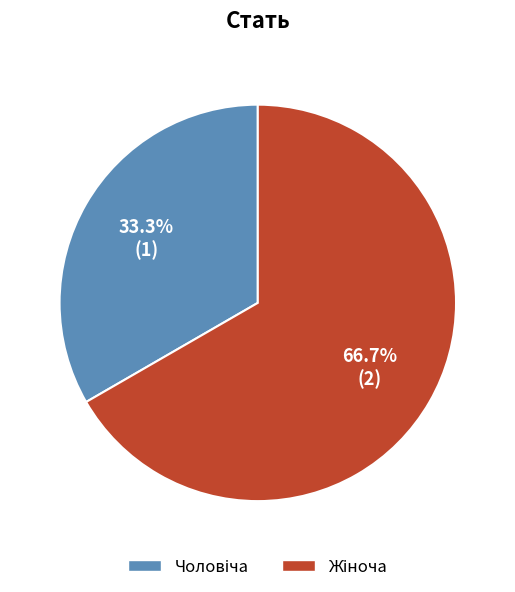

Is there a majority slice in this chart?

Yes